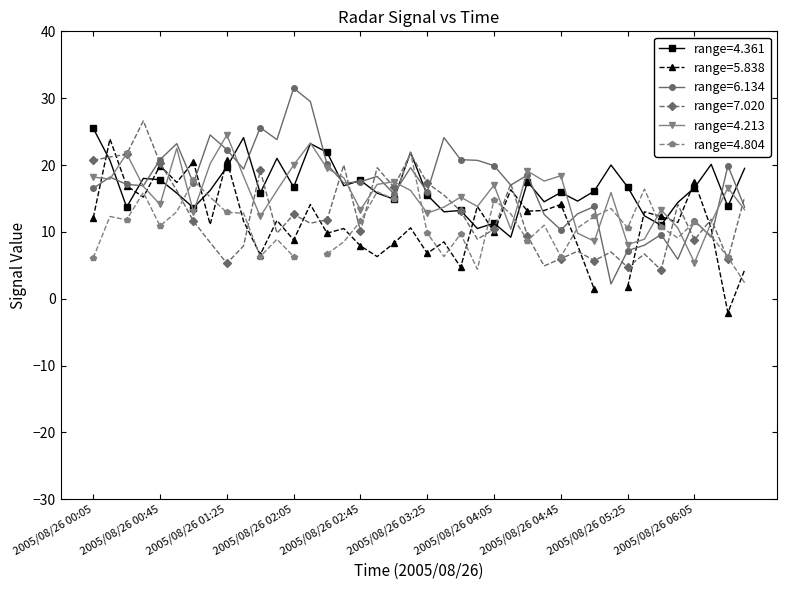

What is the average value of the 4.213 series?

15.5